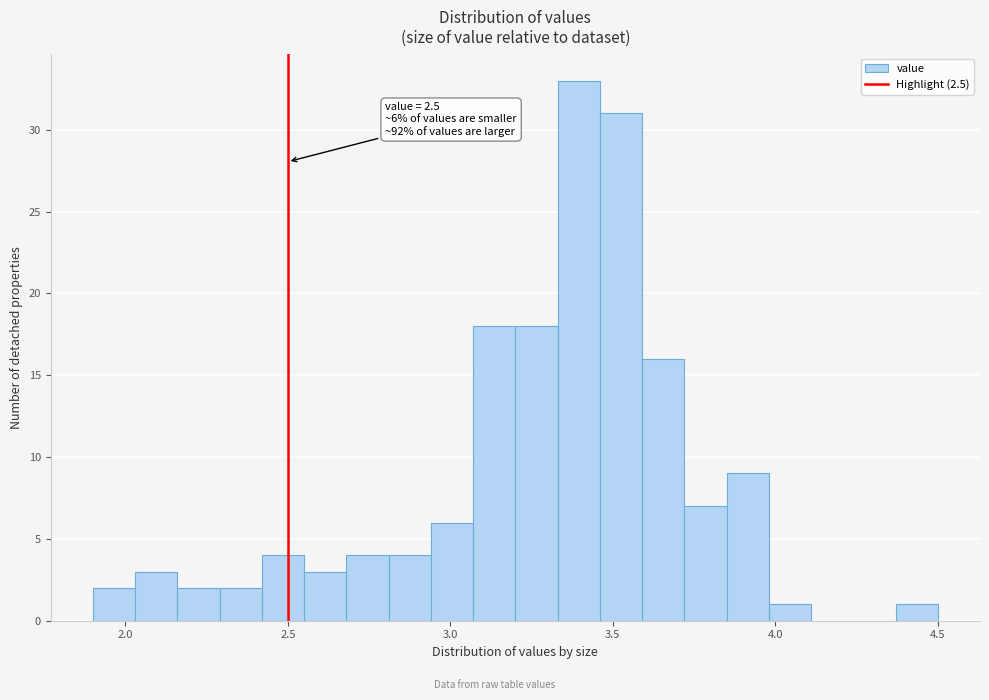

Read against the x-axis, roughly where is the centre of the tallest bar?

3.40